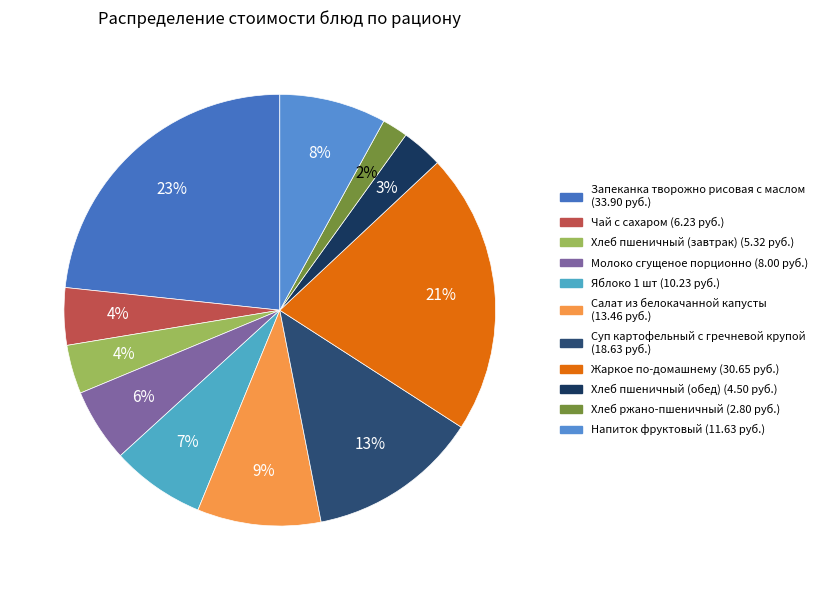

Is it true that Хлеб ржано-пшеничный is 2% of the pie?

True